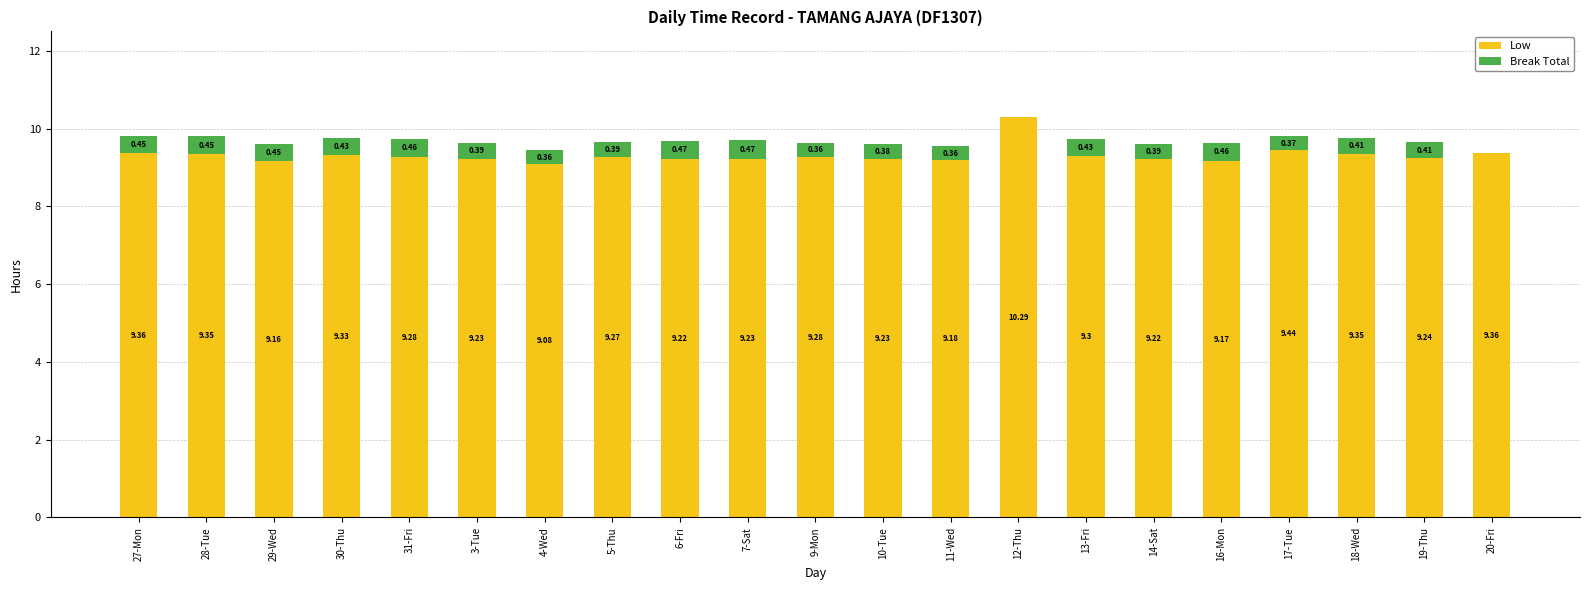

What is the total value across all series at 18-Wed?

9.8